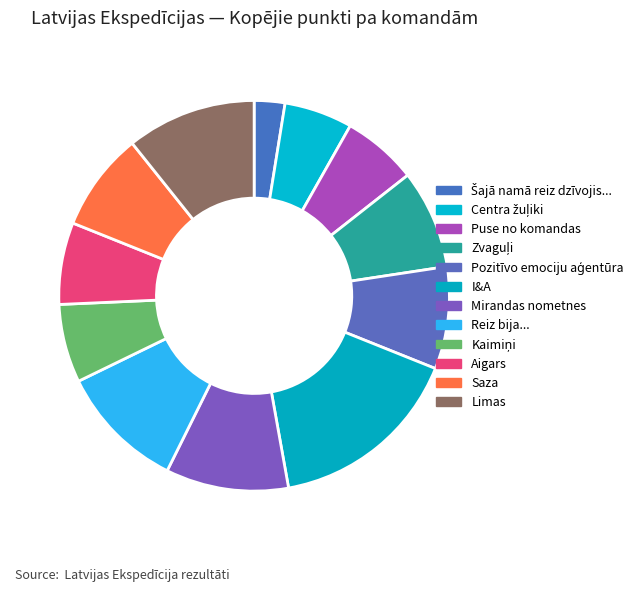

Which slice is the largest?

I&A